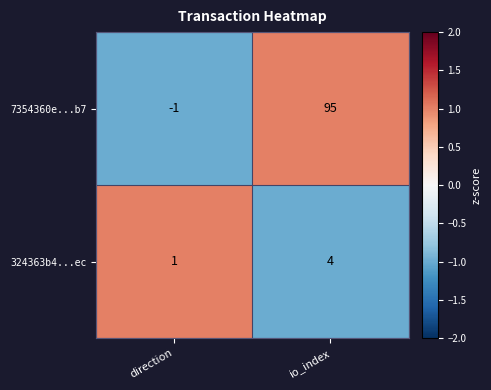

At which category does the chart reach its peak across all series?

io_index